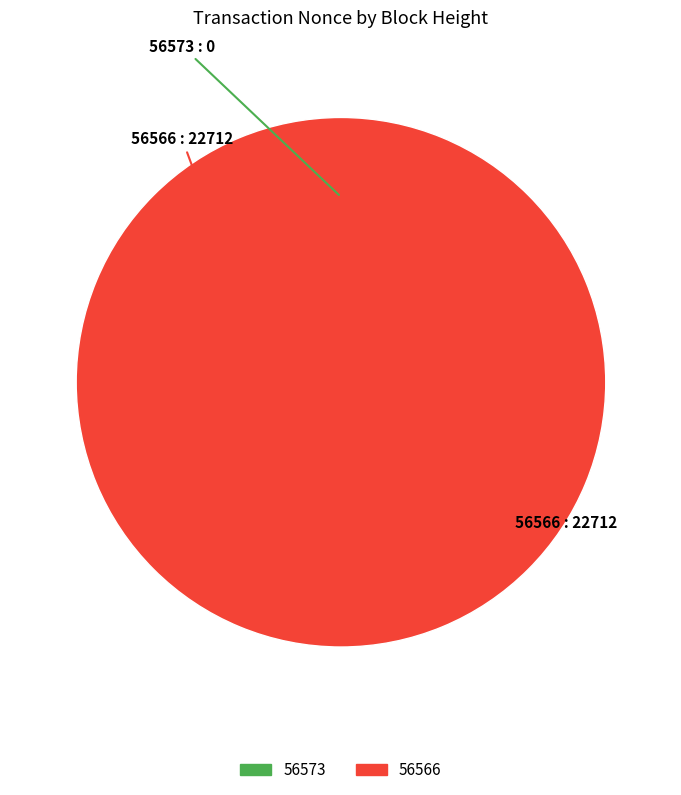

Which category has the biggest portion of the pie?

56566